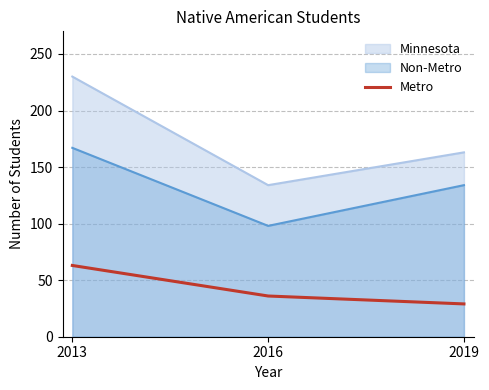

Rank the series at 2019 from lowest to highest value.

Metro, Non-Metro, Minnesota